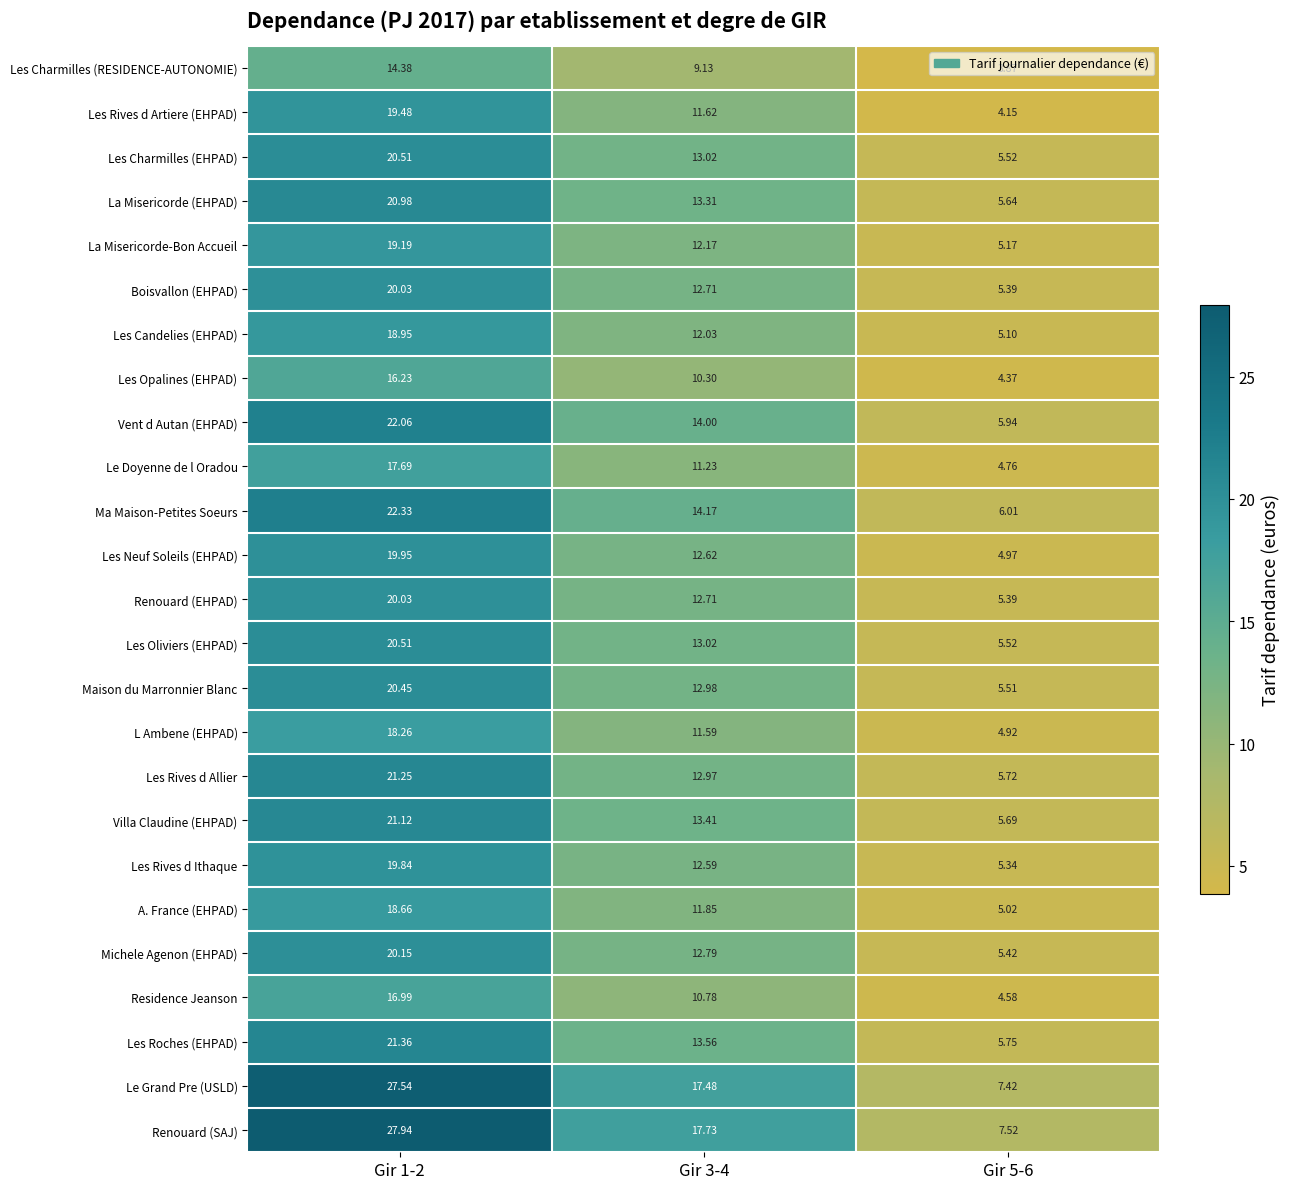

Which series has the largest range (max minus min)?

Renouard (SAJ)